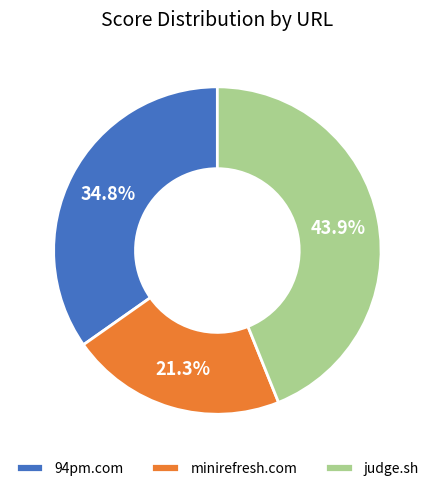

Is it true that 94pm.com is 28% of the pie?

False